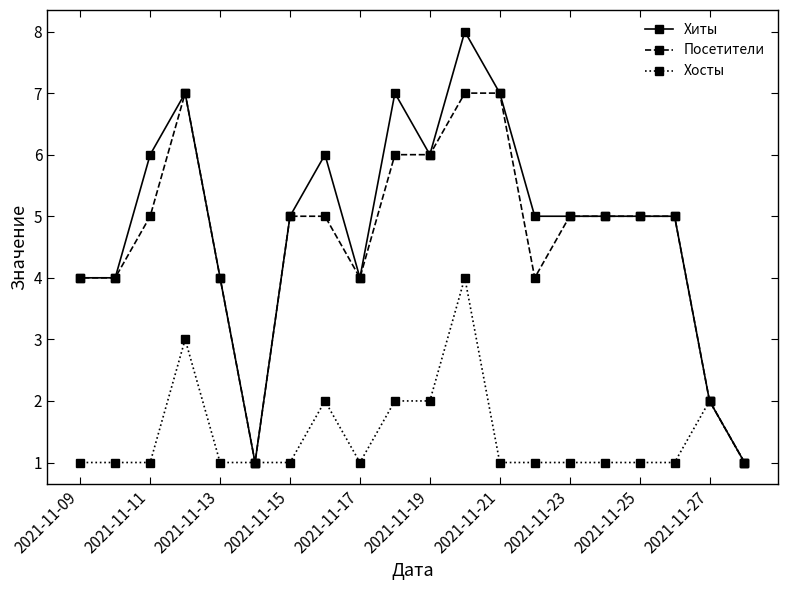

What are all the series names shown in the legend?

Хиты, Посетители, Хосты